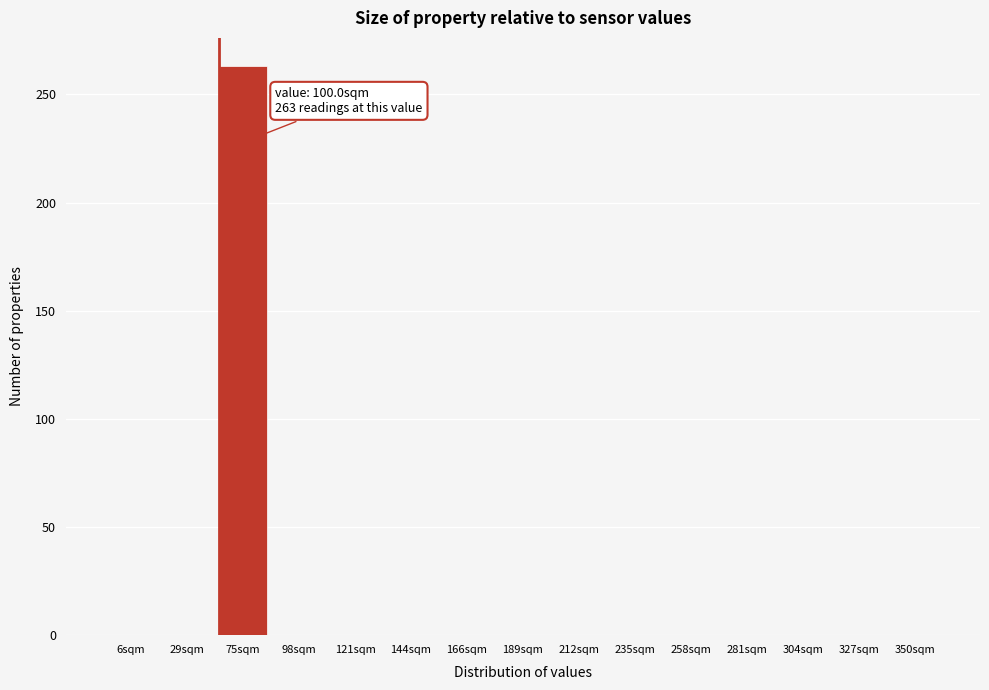

Reading right to left, what are all the values shown in this chart?

350sqm=0	327sqm=0	304sqm=0	281sqm=0	258sqm=0	235sqm=0	212sqm=0	189sqm=0	166sqm=0	144sqm=0	121sqm=0	98sqm=0	75sqm=263	29sqm=0	6sqm=0